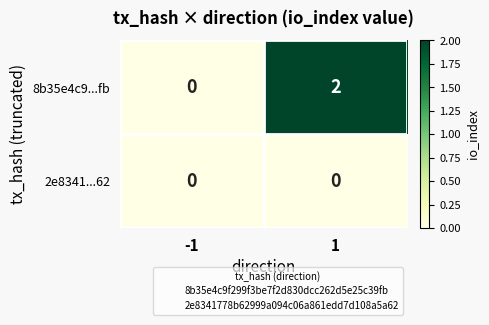

True or false: 8b35e4c9...fb has a value of 2 at 1.

True